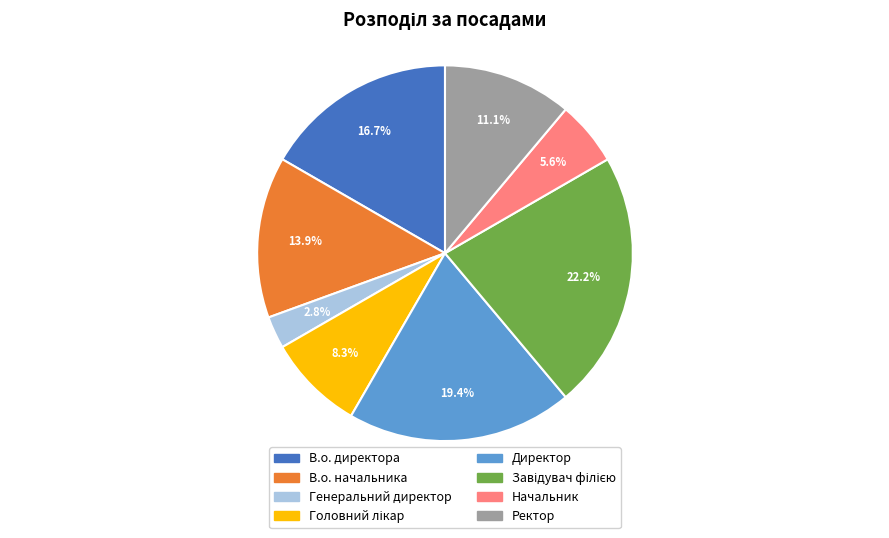

Does Начальник represent more than half of the total?

No